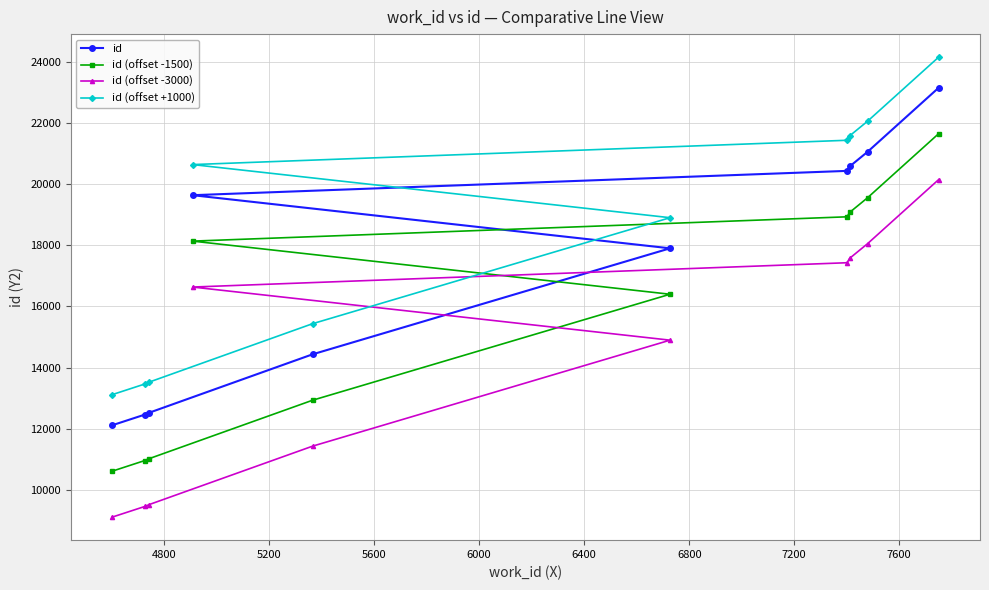

What is the greatest value displayed?

24145